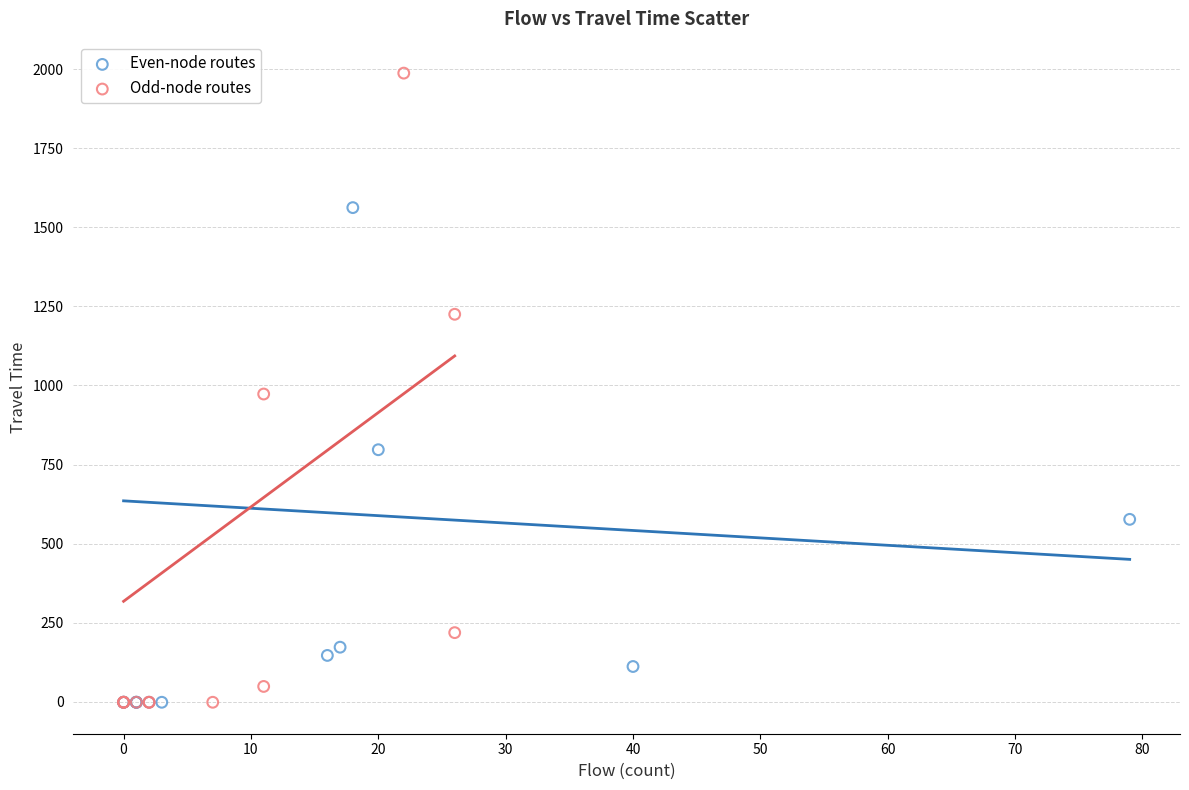

What are all the series names shown in the legend?

Even-node routes, Odd-node routes